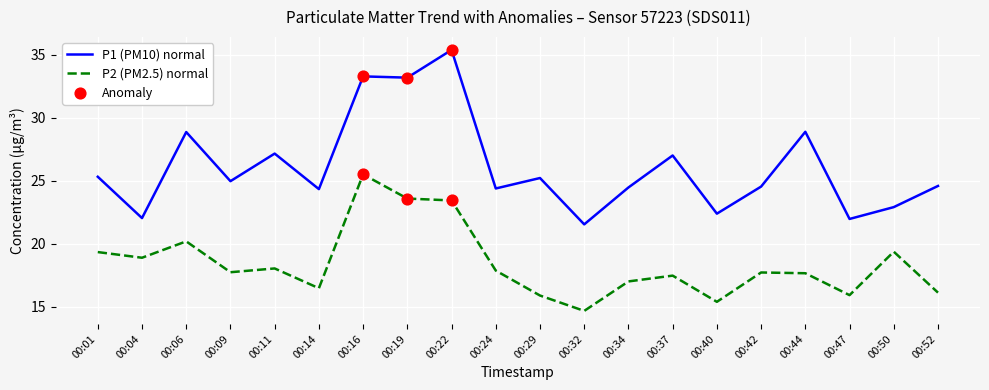

Is the value of P2 (PM2.5) normal at 00:22 greater than the value of P1 (PM10) normal at 00:16?

No